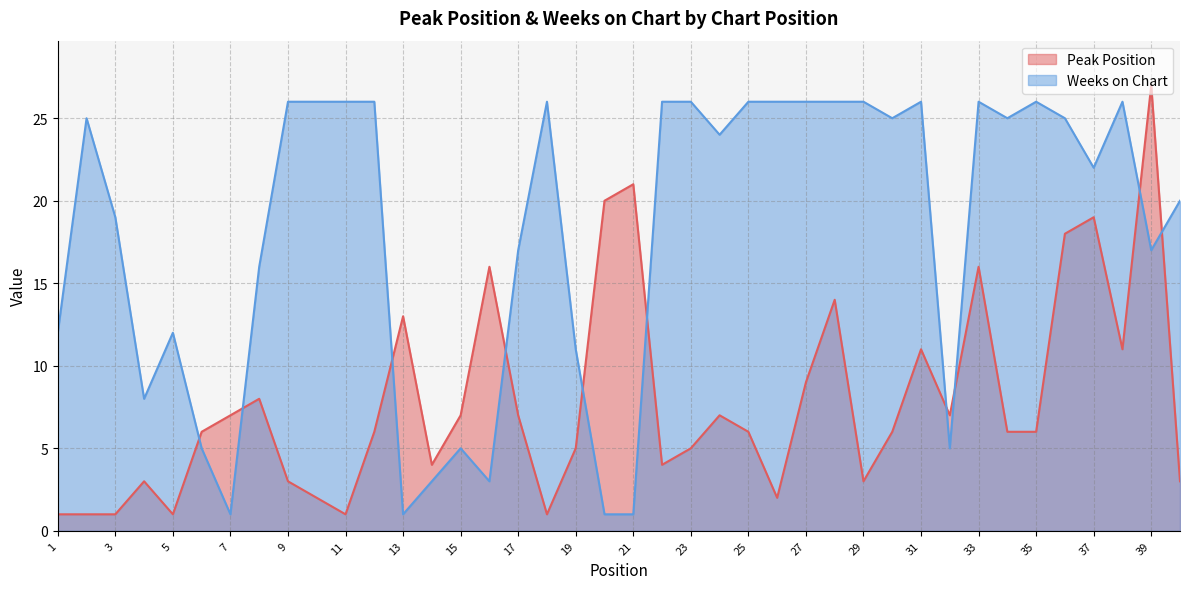

True or false: Peak Position and Weeks on Chart cross at least once.

True